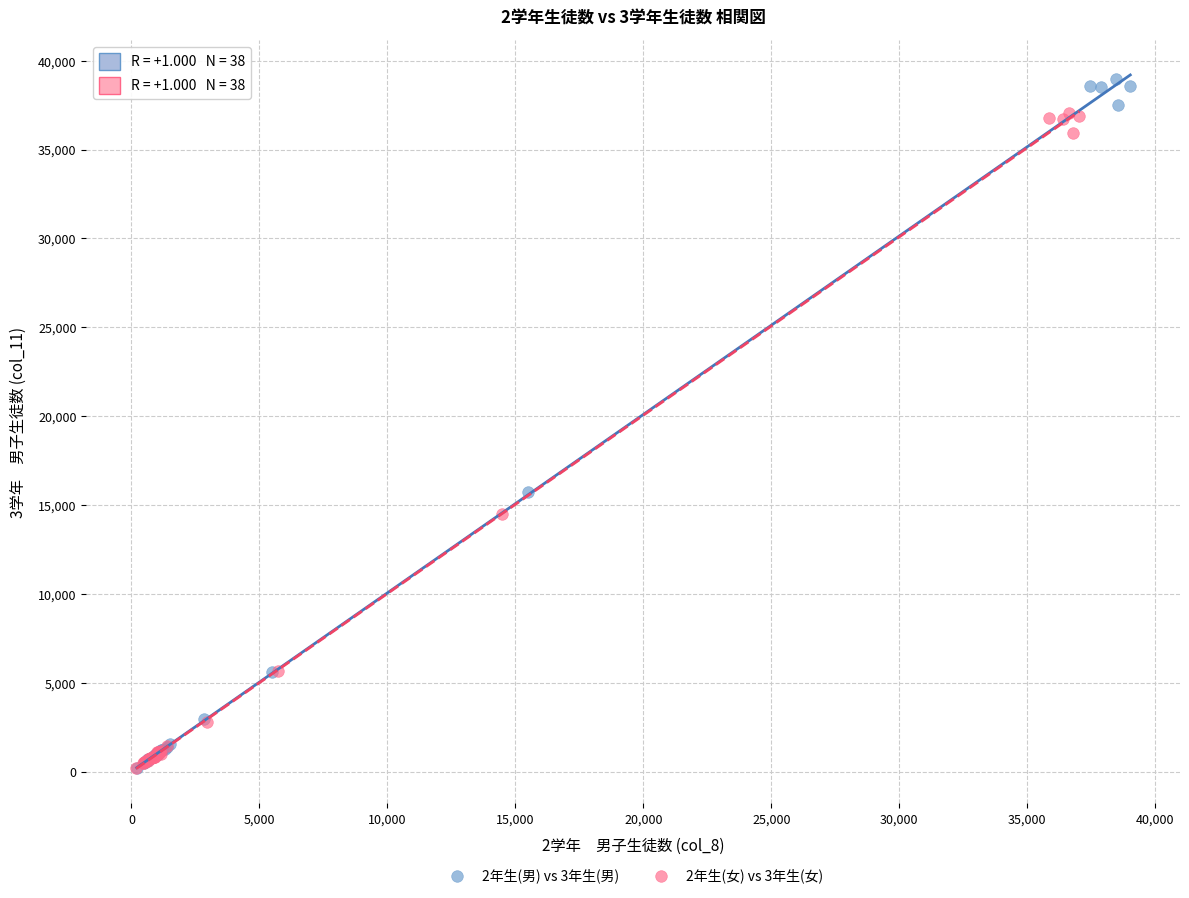

Which series reaches the maximum Y coordinate?

2年生(男) vs 3年生(男)